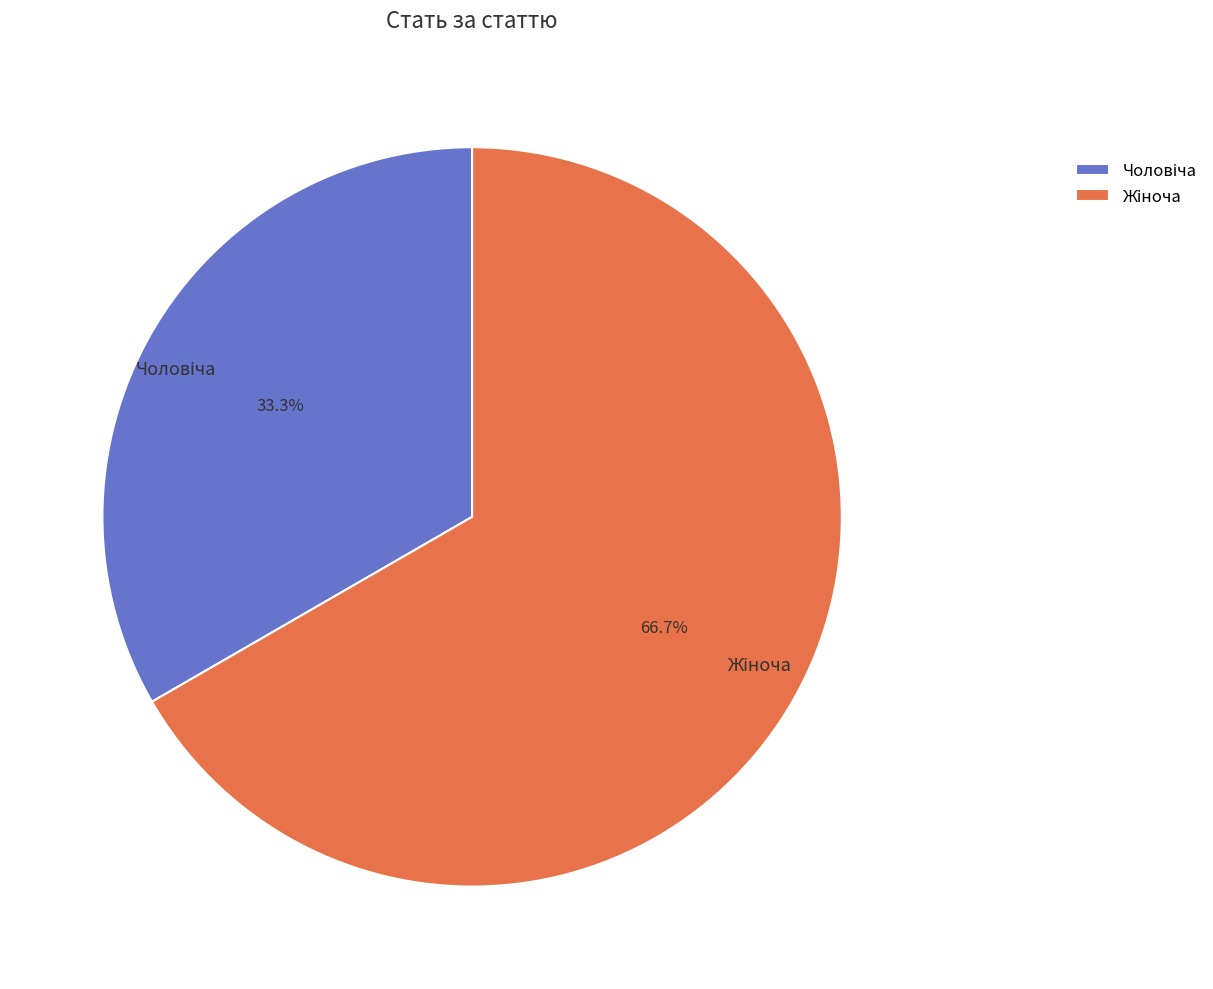

Is there a majority slice in this chart?

Yes